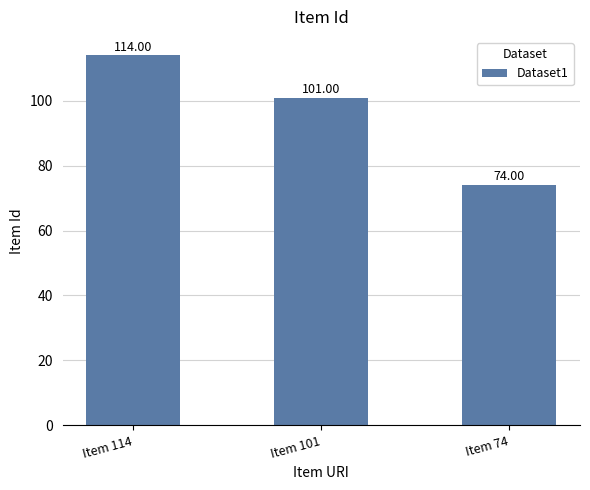

List the labels in order of value, largest first.

Item 114, Item 101, Item 74